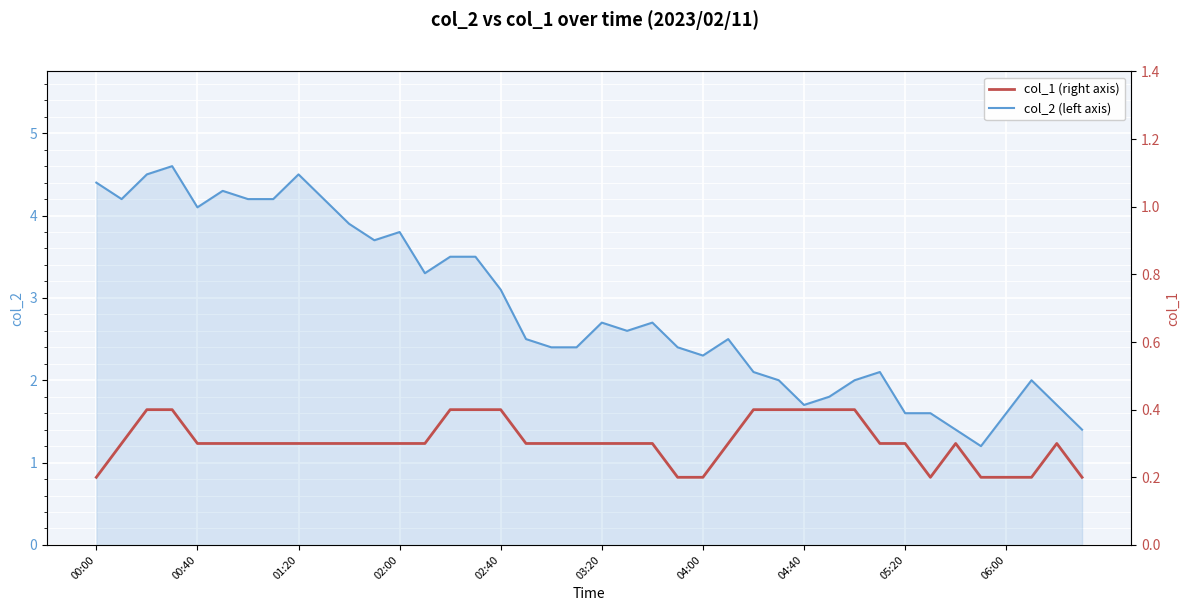

Is the value of col_1 at 34 greater than the value of col_2 at 24?

No